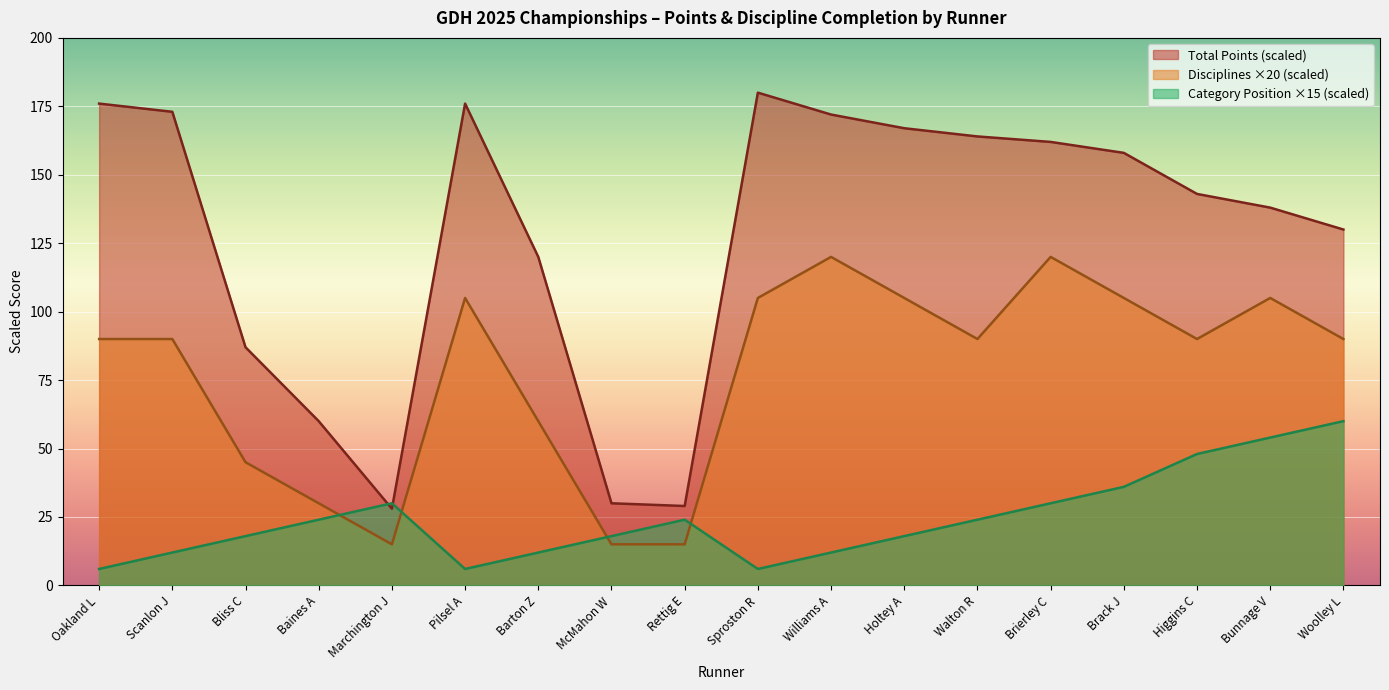

How many interior local valleys does the Category Position series have?

2